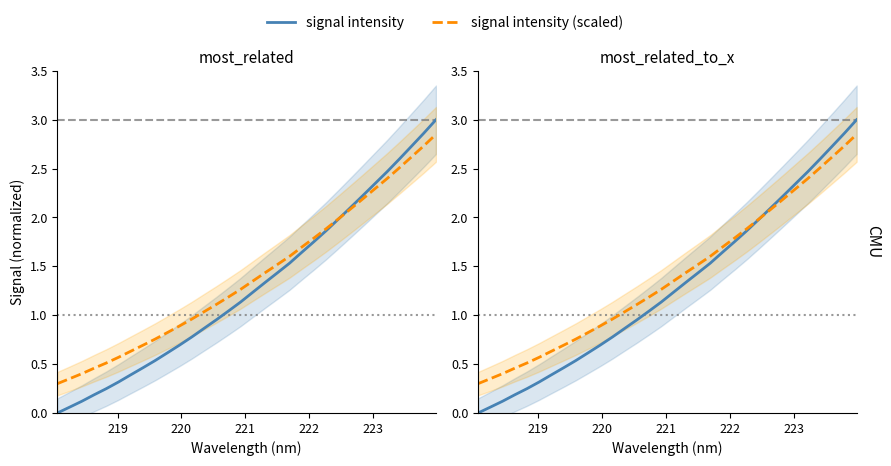

What is the difference between the second highest and minimum values in the signal intensity (scaled) series?

2.4